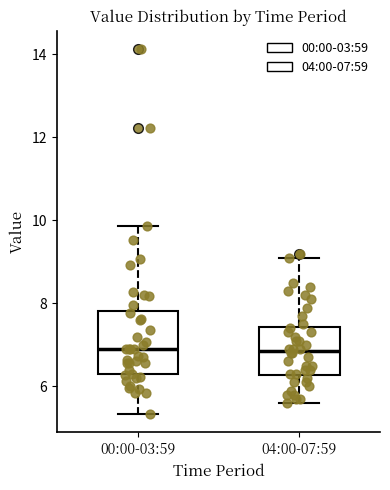

Reading left to right, read every box against the y-axis: the position of its median line, the range the box covers, and the ends of its whiskers. The values are not printed on the chart, so give them approximately, as read against the axis.

00:00-03:59: median 7.0, box 6.2 to 7.8, whiskers 5.4 to 9.8
04:00-07:59: median 6.8, box 6.2 to 7.4, whiskers 5.6 to 9.2